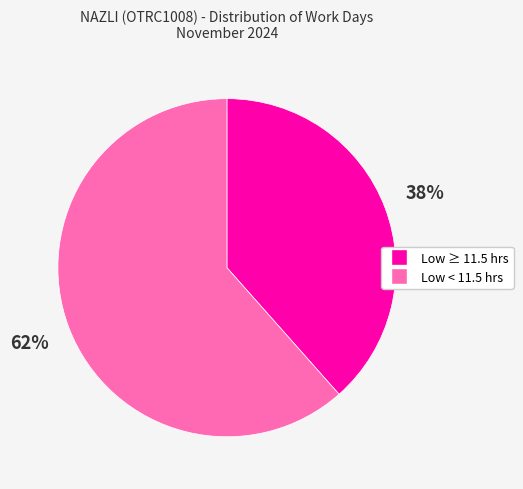

To the nearest percent, what is the average slice percentage?

50%